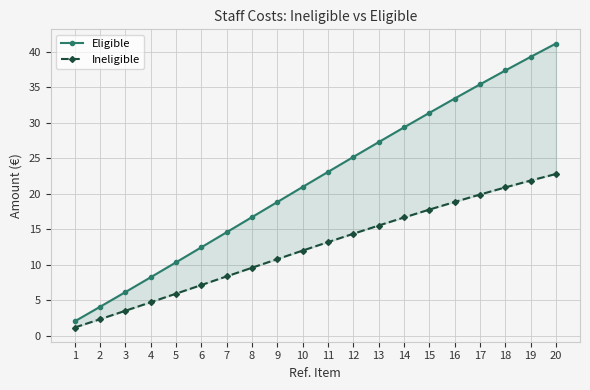

Which category has the lowest value across all series?

1